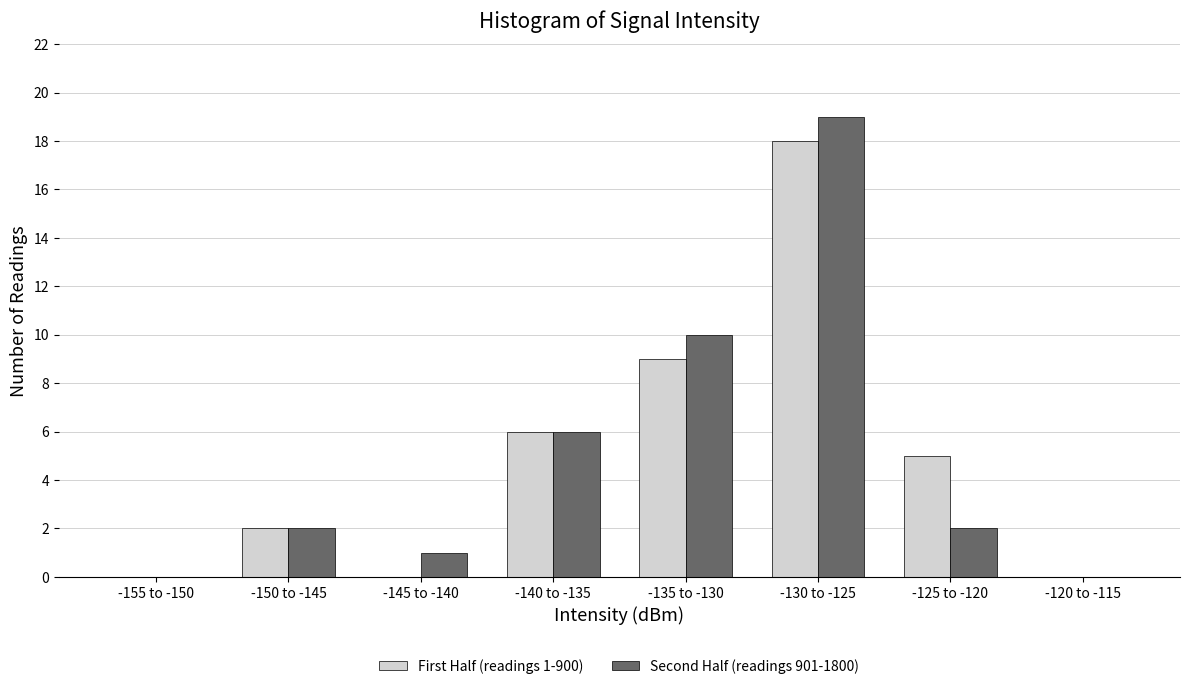

Reading left to right, transcribe all the data shown in this chart.

First Half (readings 1-900): -155 to -150=0	-150 to -145=2	-145 to -140=0	-140 to -135=6	-135 to -130=9	-130 to -125=18	-125 to -120=5	-120 to -115=0
Second Half (readings 901-1800): -155 to -150=0	-150 to -145=2	-145 to -140=1	-140 to -135=6	-135 to -130=10	-130 to -125=19	-125 to -120=2	-120 to -115=0